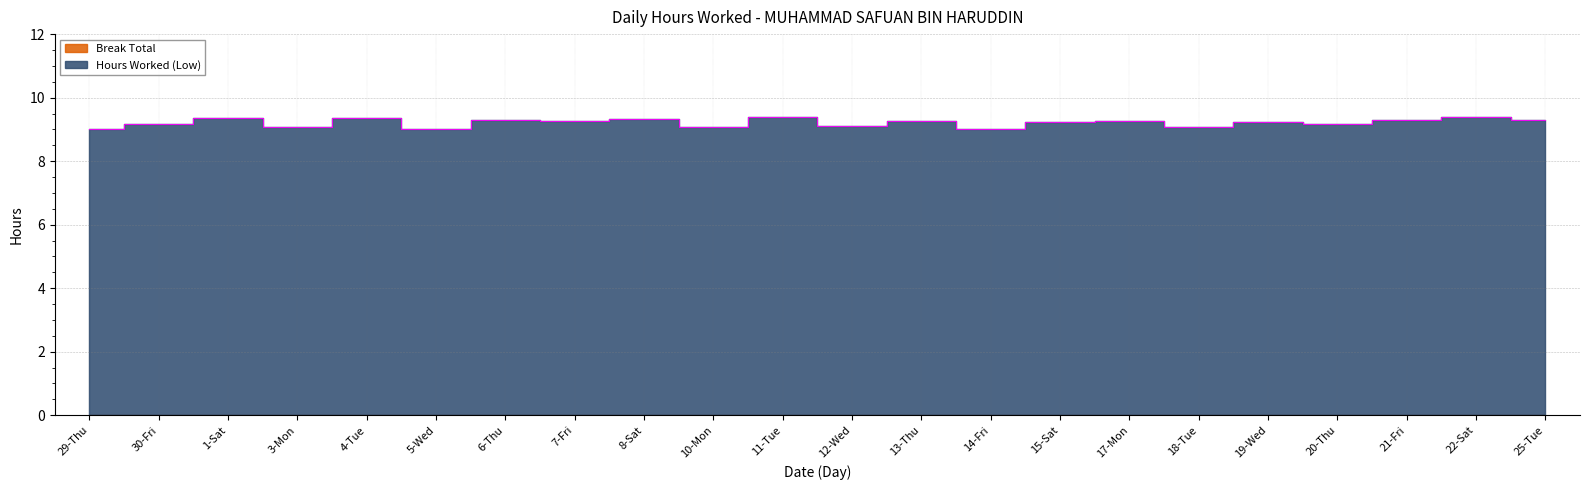

What is the value of the 4th point from the left?

9.1